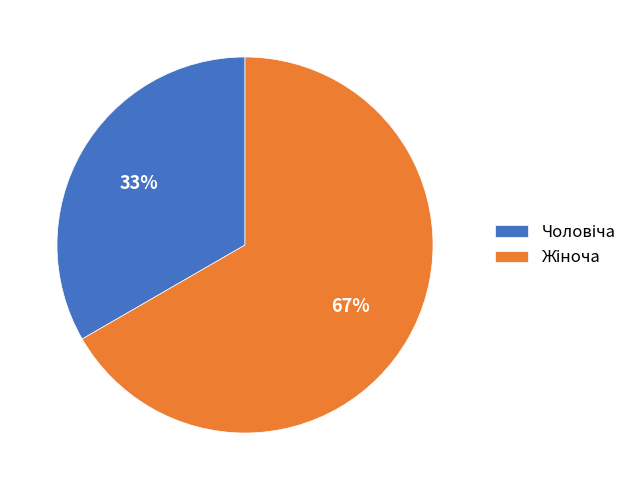

Is there any slice that represents more than half of the pie?

Yes